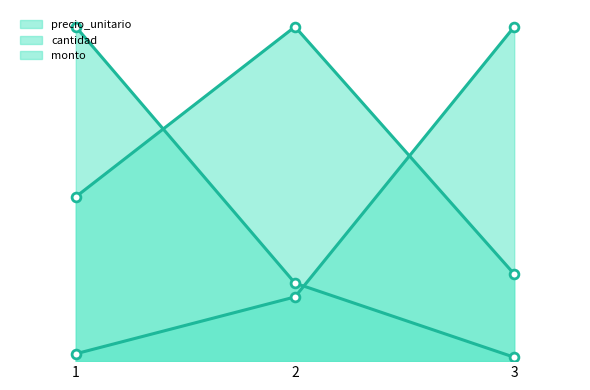

Which series has the largest Y range (max minus min)?

cantidad